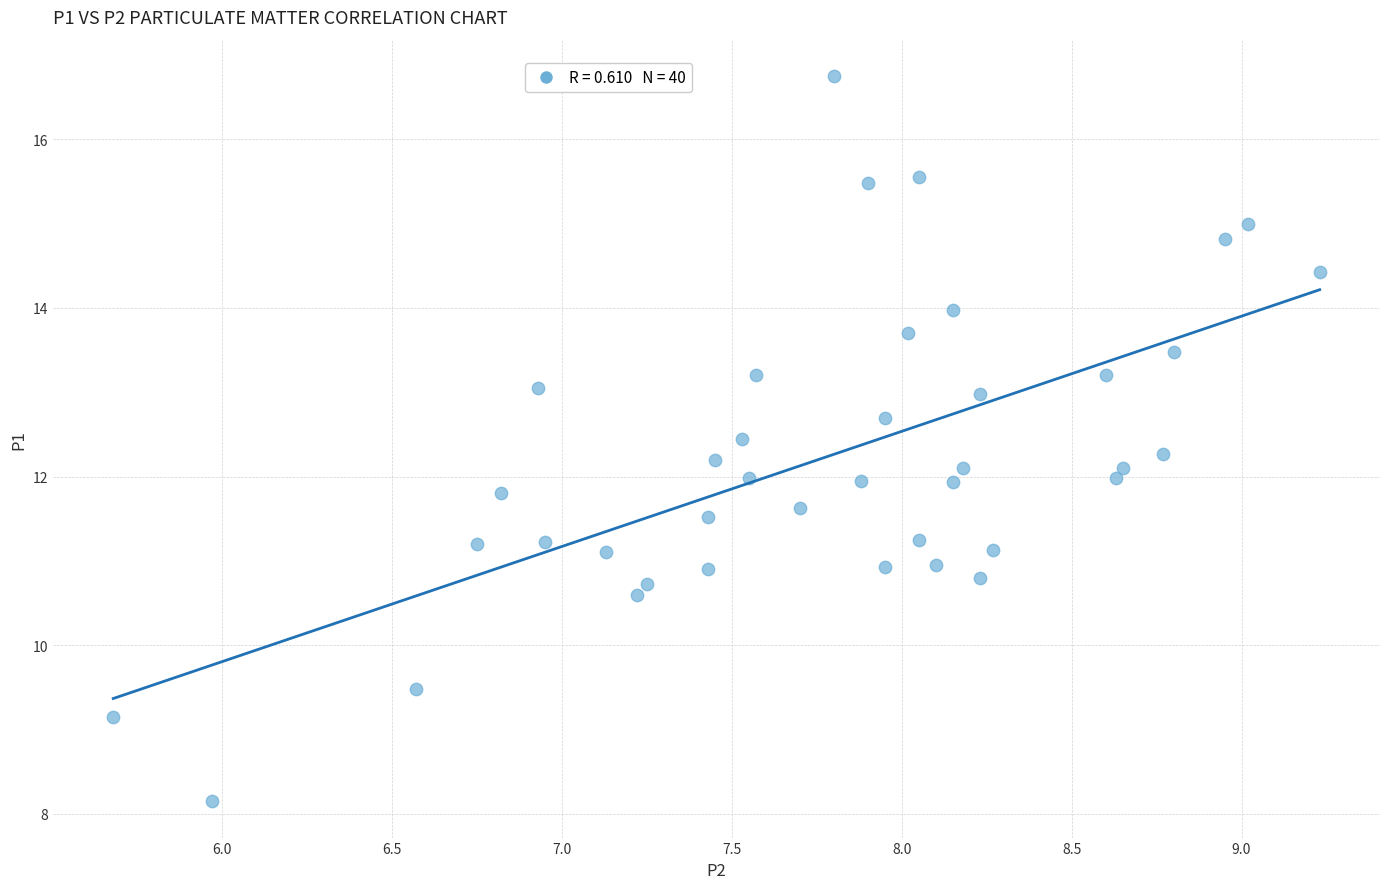

What is the range of X values (max minus min)?

3.6